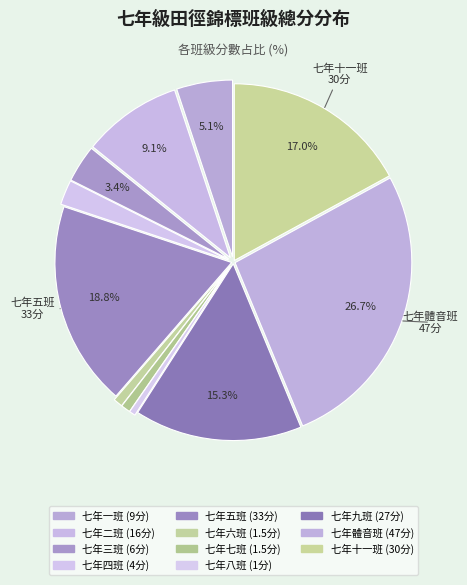

To the nearest percent, what is the difference between the largest and smallest slice percentages?

26%